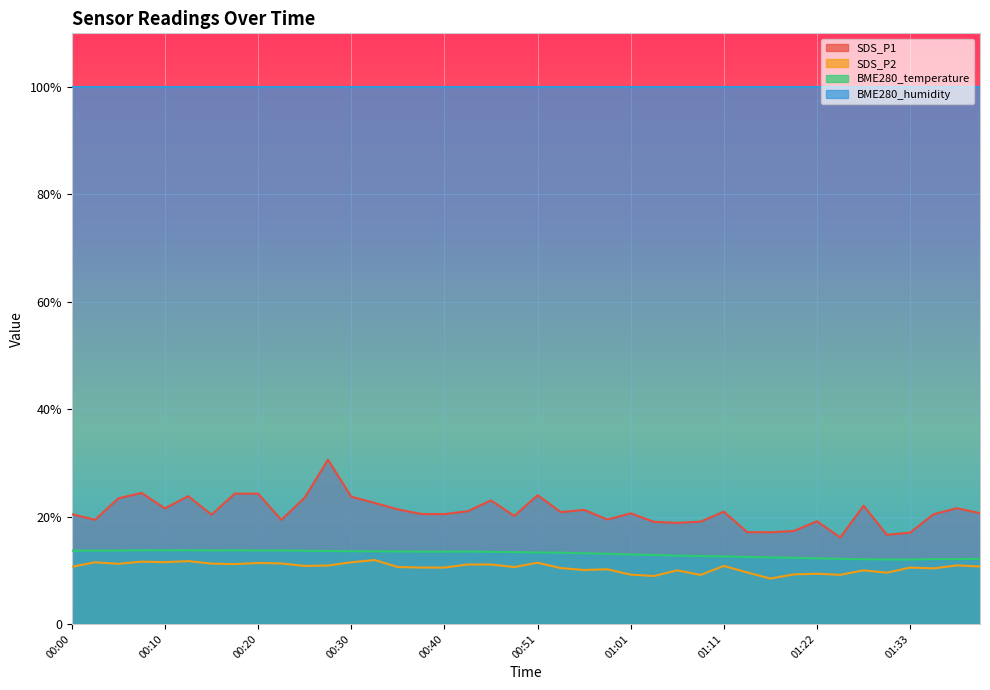

Where is SDS_P2 nearest to the value 10?

01:06